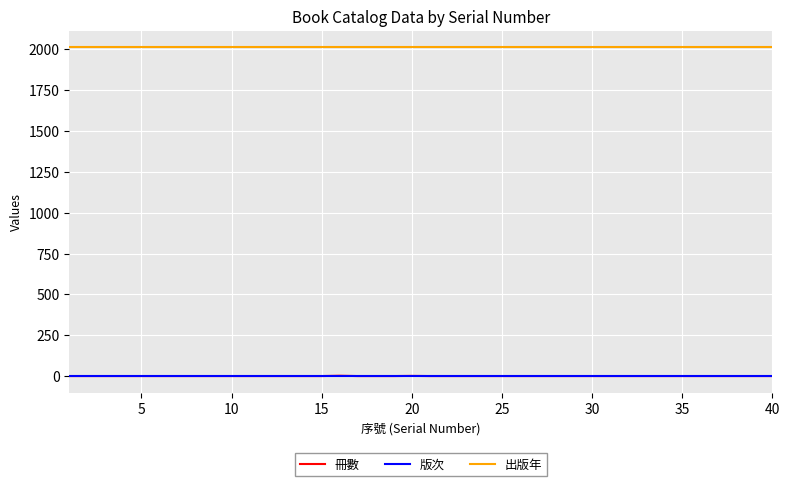

What is the maximum value shown in the chart?

2012